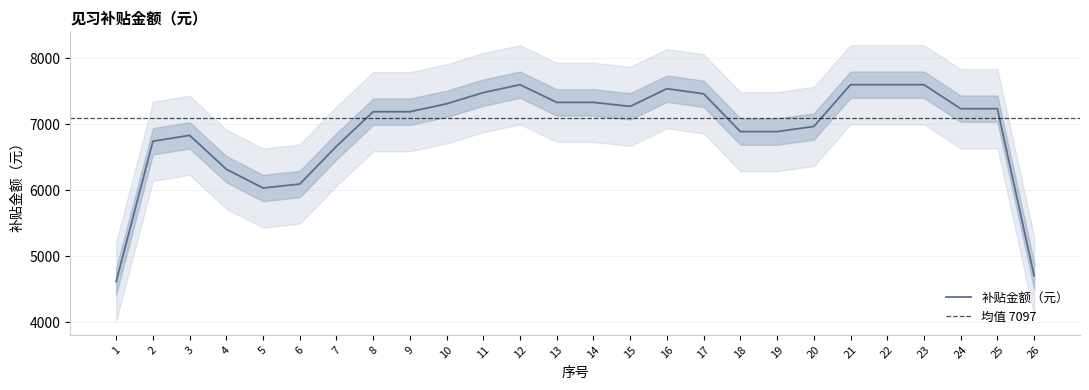

At which label does the data first exceed 7366?

11